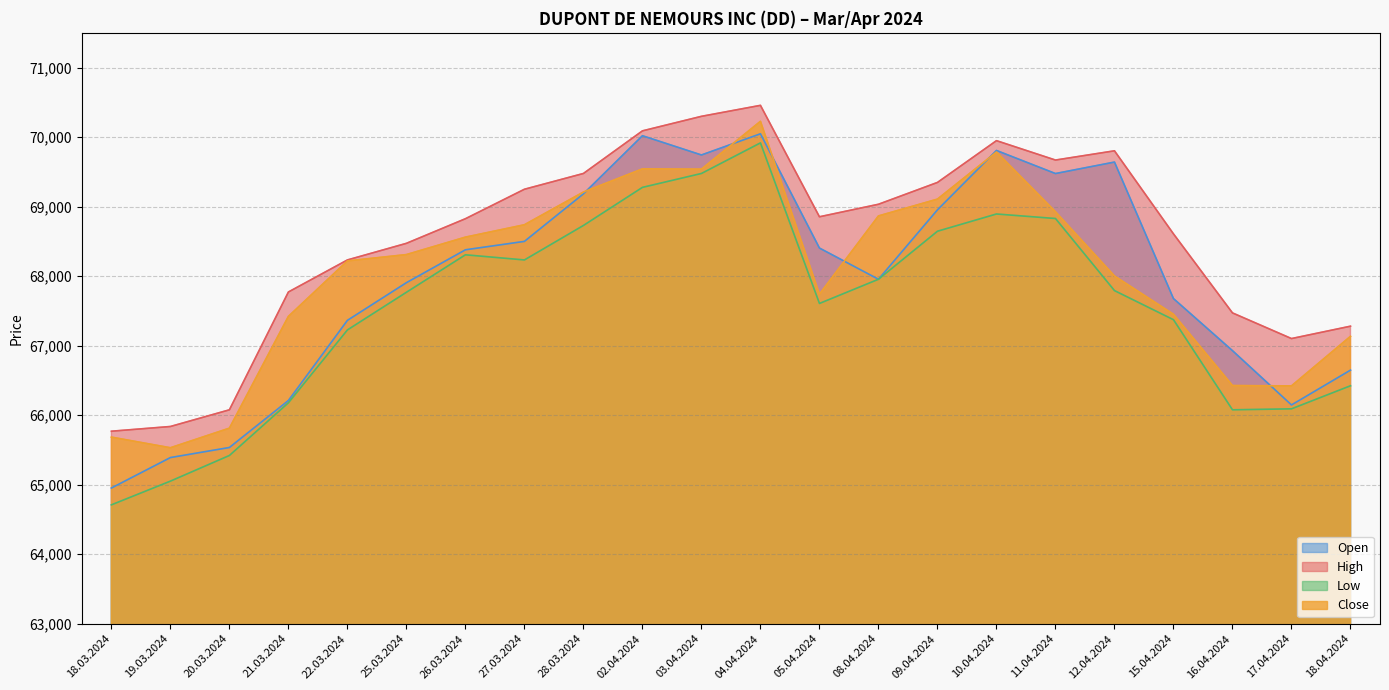

What is the difference between the Open values at 05.04.2024 and 11.04.2024?

1072